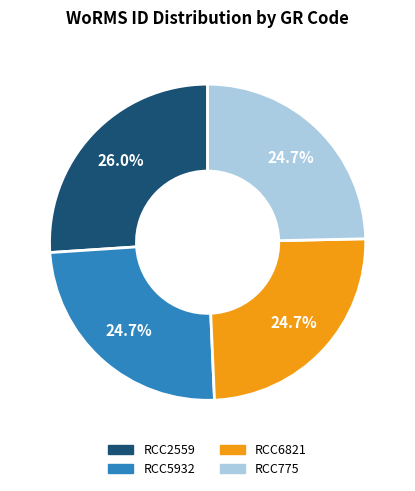

To the nearest percent, what is the average slice percentage?

25%